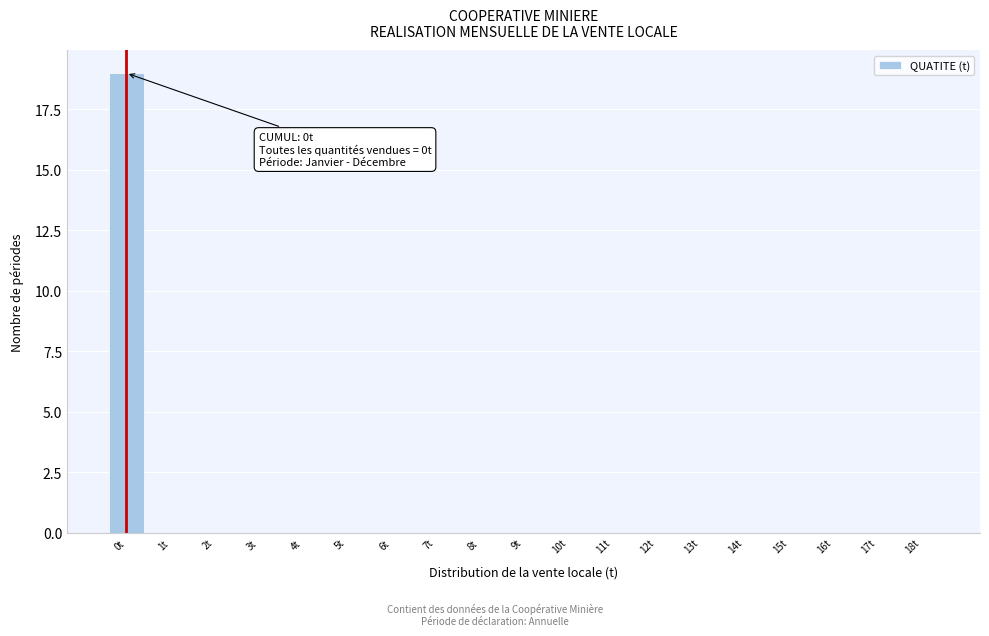

Reading left to right, transcribe all the data shown in this chart.

0t=19	1t=0	2t=0	3t=0	4t=0	5t=0	6t=0	7t=0	8t=0	9t=0	10t=0	11t=0	12t=0	13t=0	14t=0	15t=0	16t=0	17t=0	18t=0